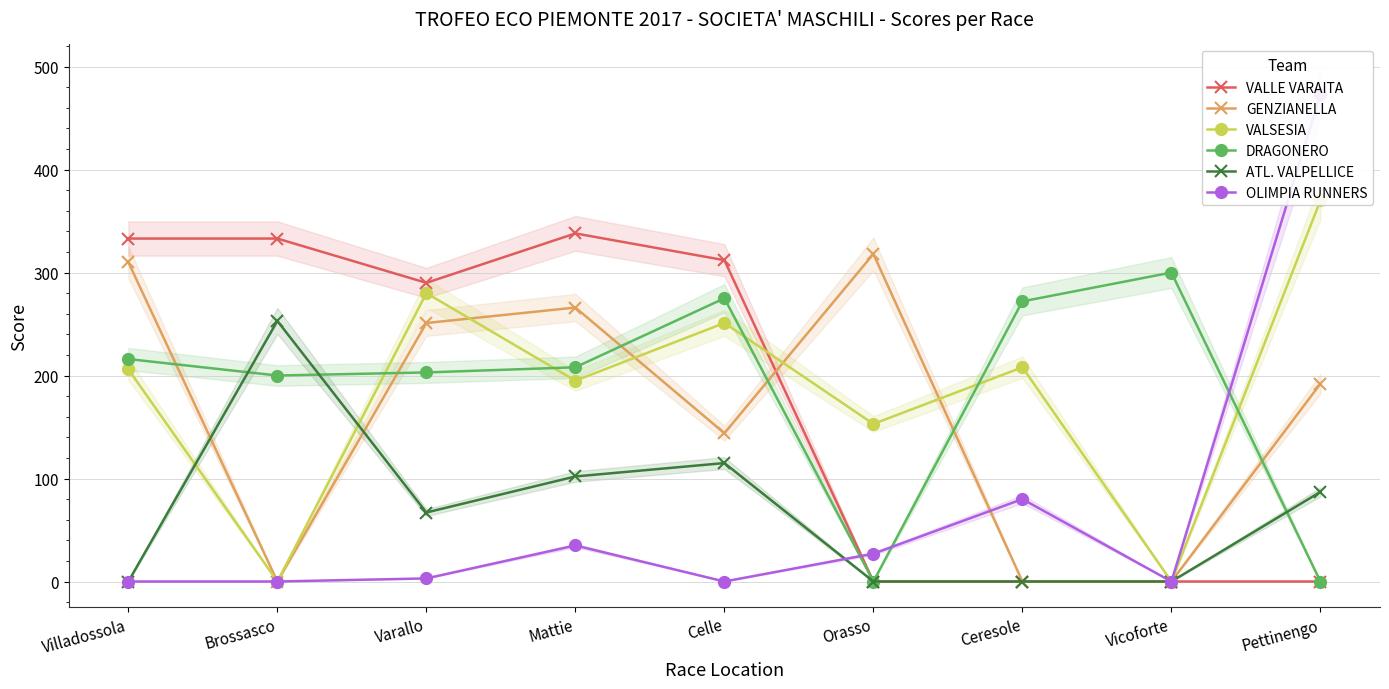

At which category does OLIMPIA RUNNERS reach its first local valley?

Celle